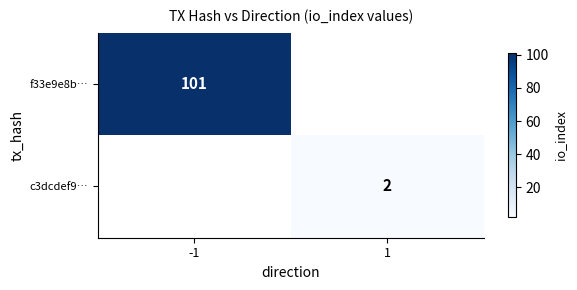

The c3dcdef9… series shows 2 at 1. True or false?

True